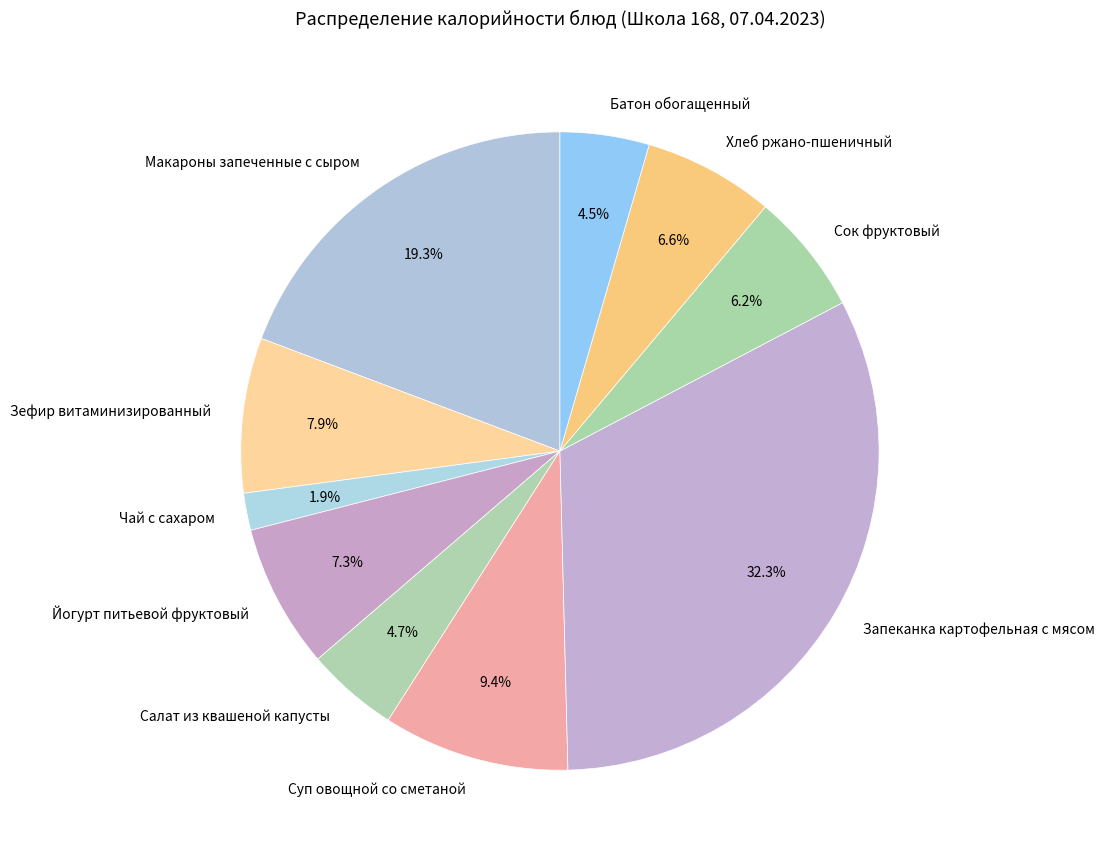

Is there a majority slice in this chart?

No